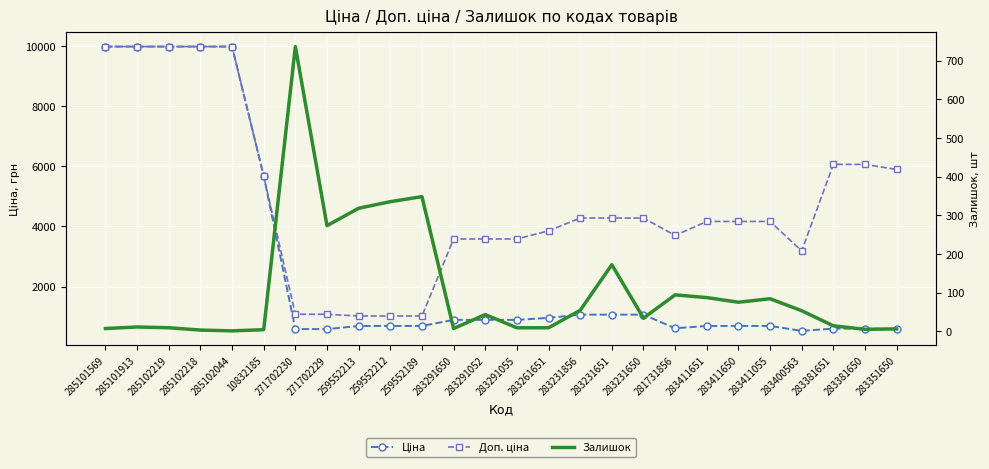

What is the sum of all Ціна values?

70702.8